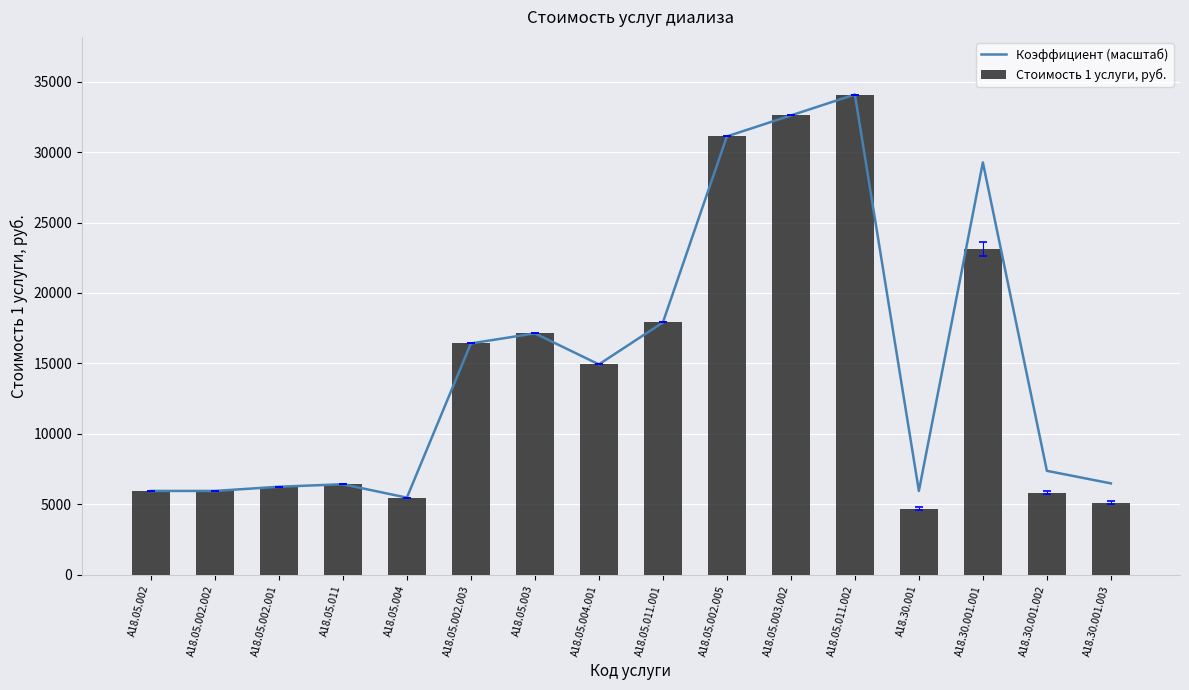

How many data points in Стоимость 1 услуги, руб. are less than 14931?

8